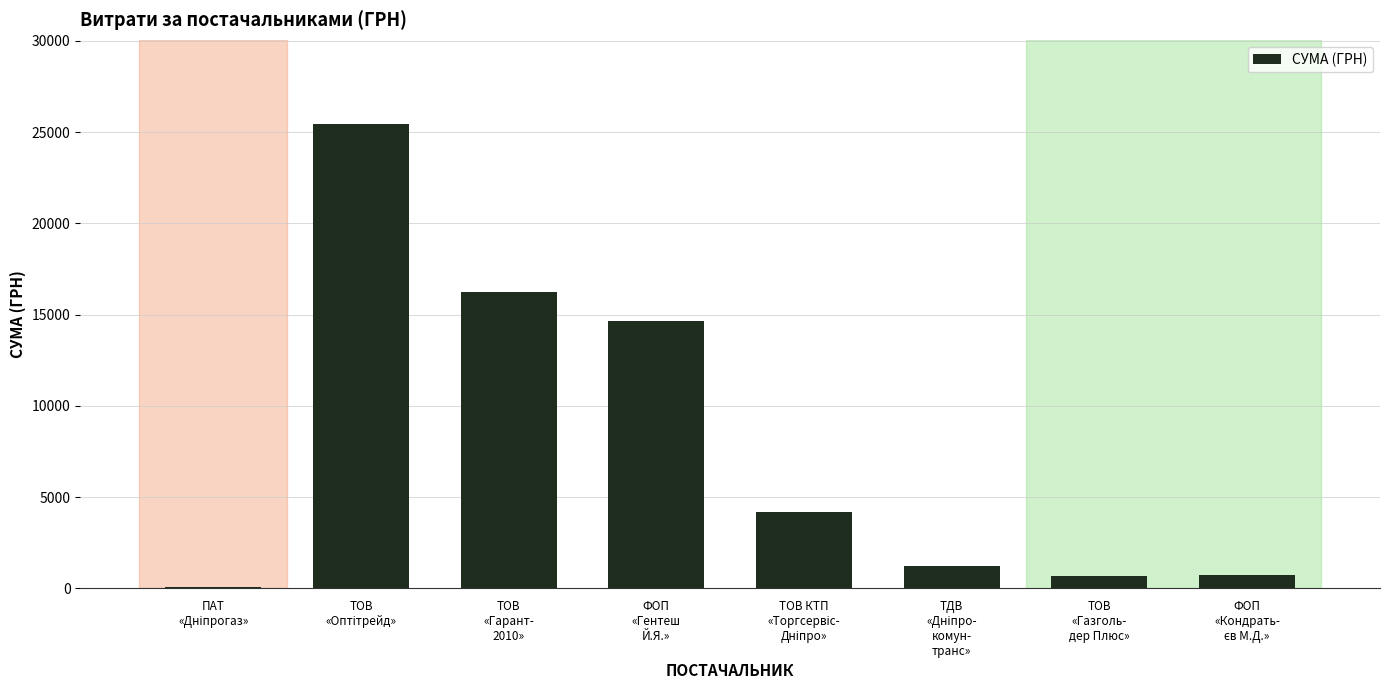

What is the sum of all values?

63227.0